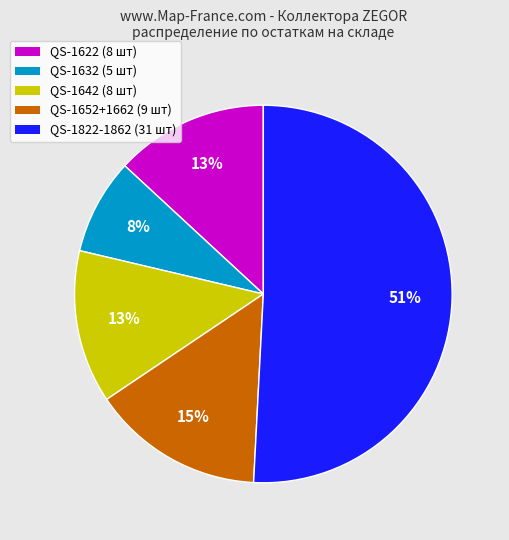

Is the sum of QS-1632 (5 шт) and QS-1622 (8 шт) greater than half?

No